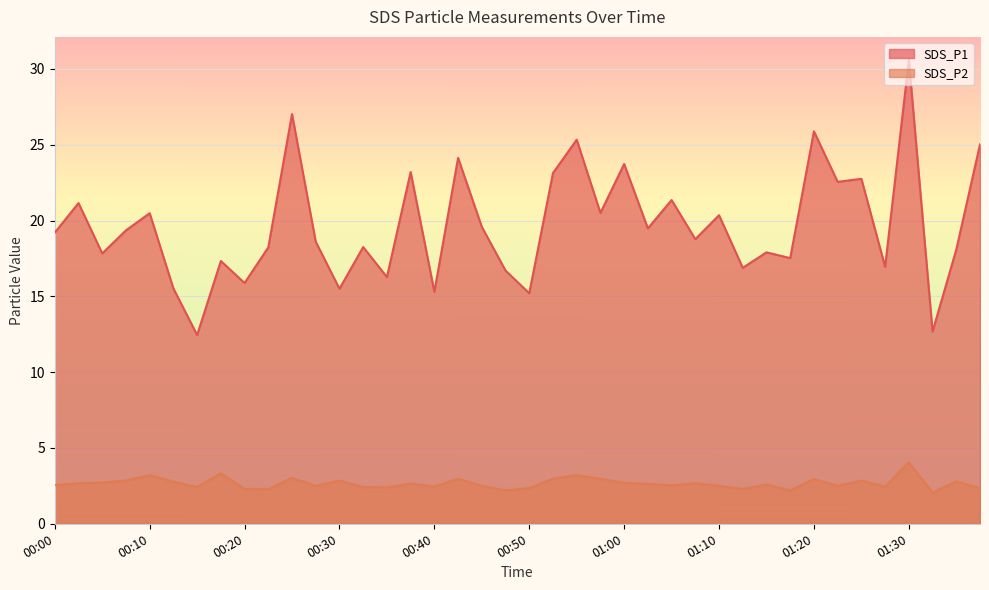

What is the difference between the second highest and minimum values in the SDS_P1 series?

14.6